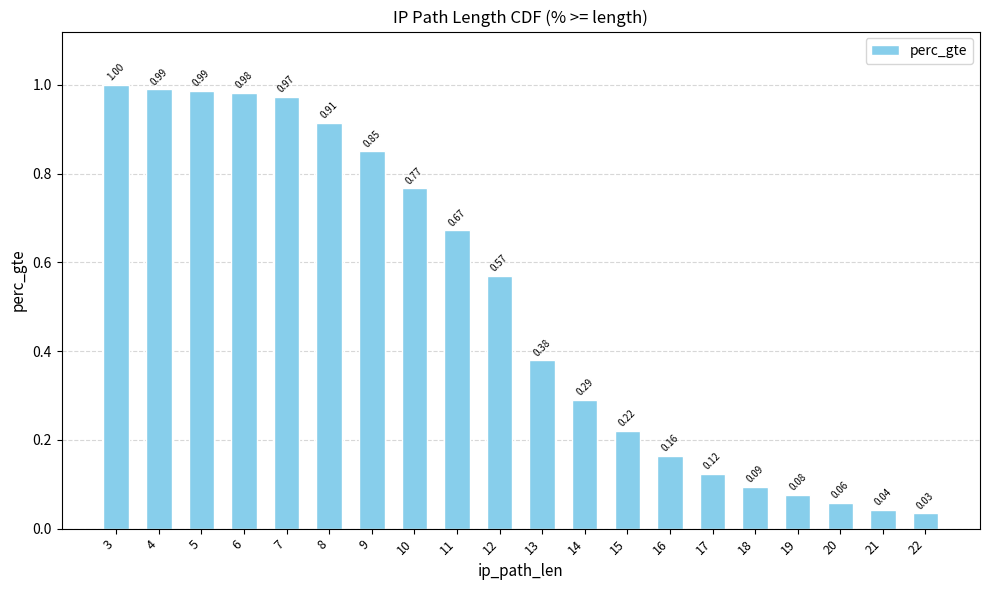

What is the change in value from 8 to 20?

-0.9